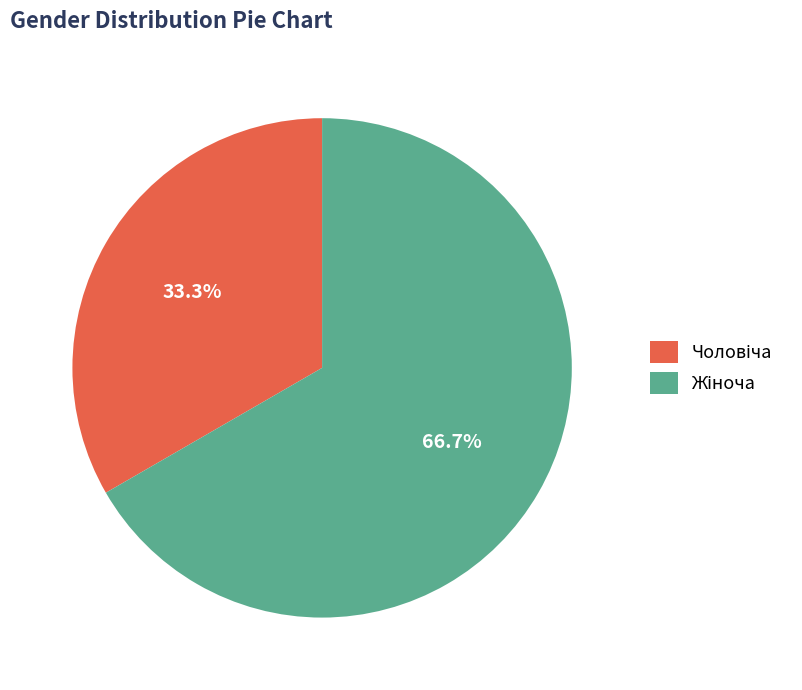

Does any single category account for the majority?

Yes